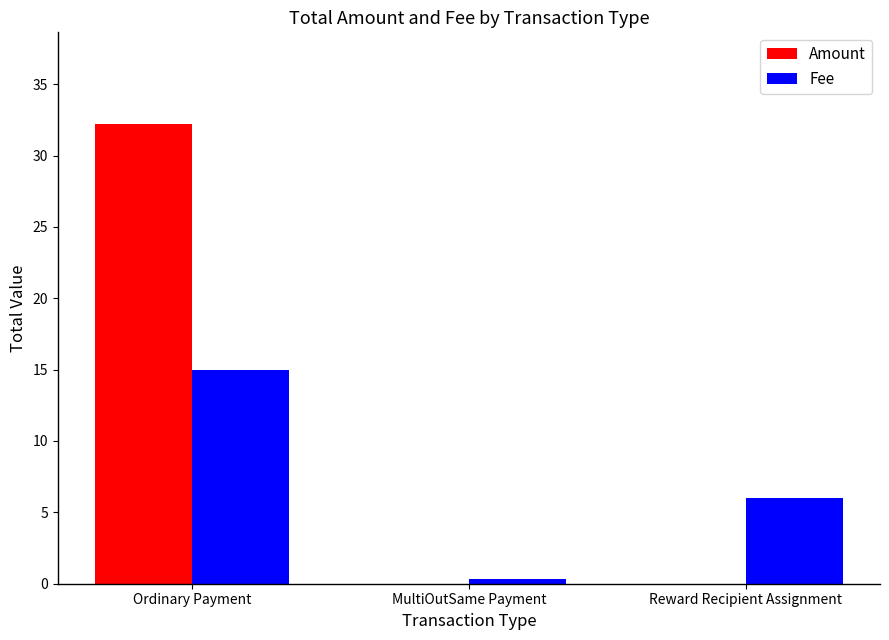

What are all the series names shown in the legend?

Amount, Fee